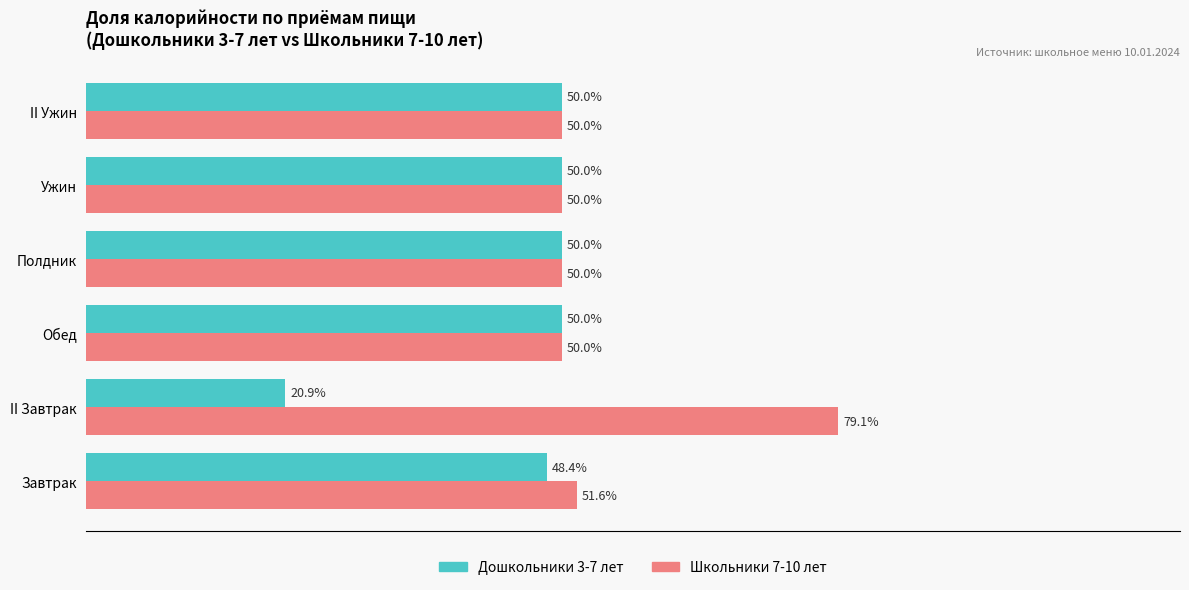

Rank the series by their maximum value, from lowest to highest.

Дошкольники 3-7 лет, Школьники 7-10 лет